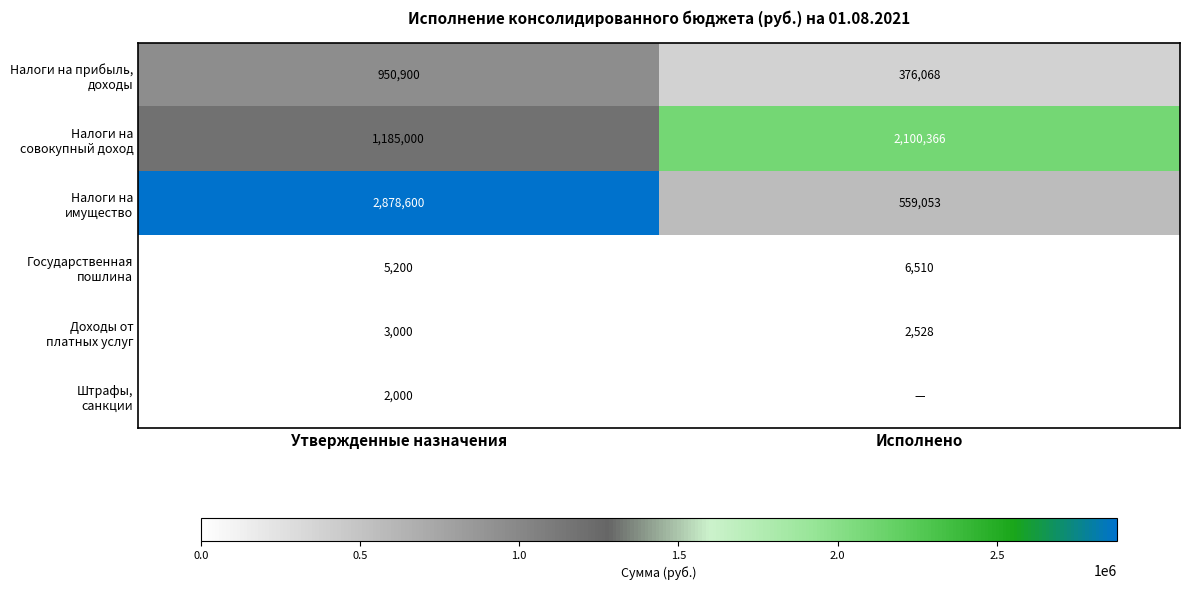

What is the total value across all series at Утвержденные назначения?

5024700